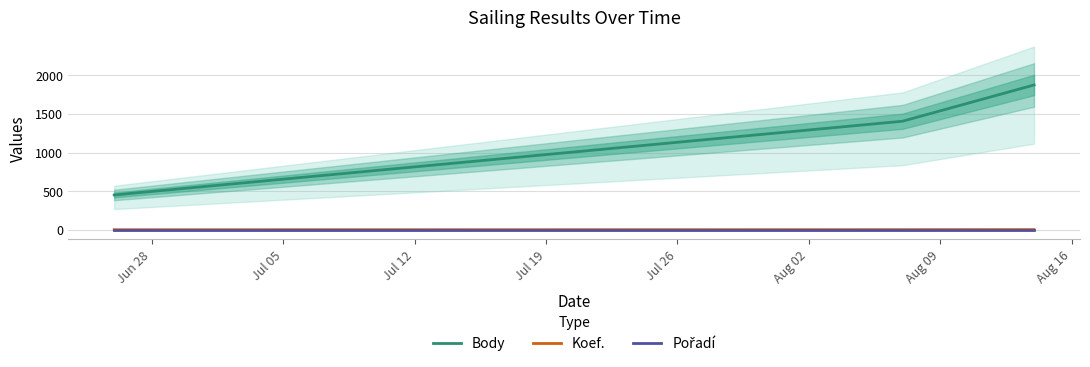

What is the highest value of the Body series?

1876